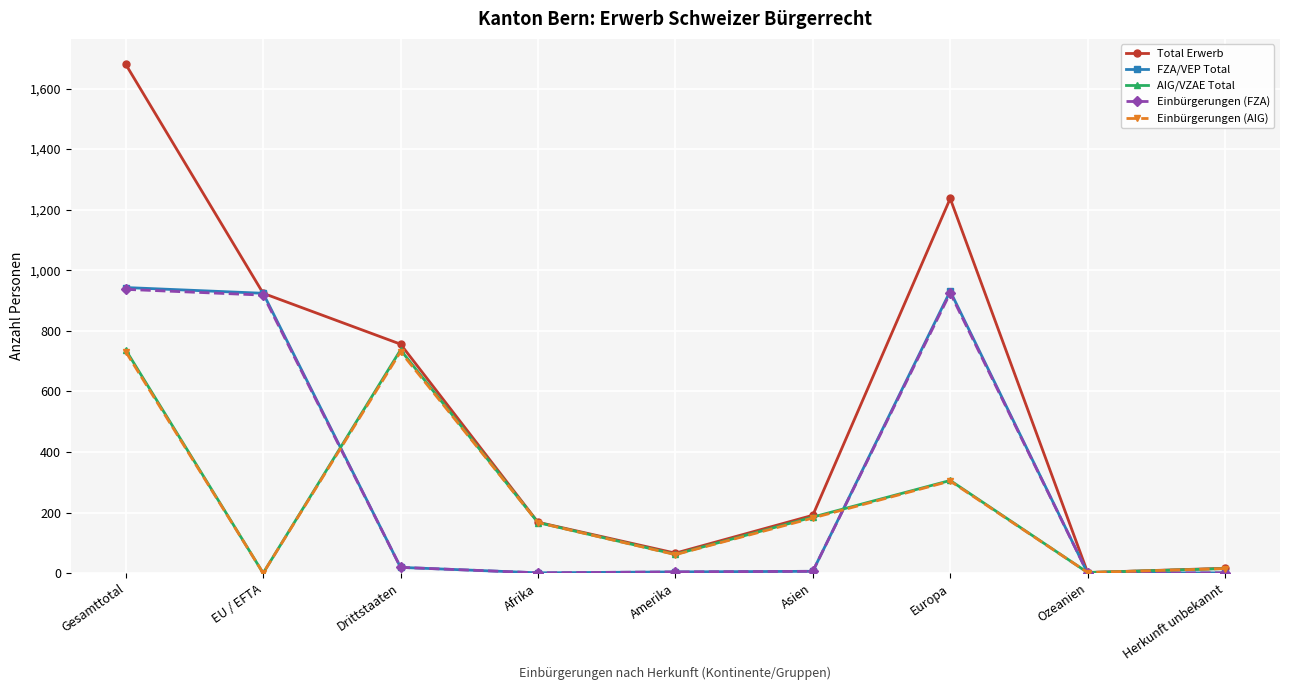

What is the difference between the maximum and second lowest values in the Einbürgerungen (AIG) series?

729